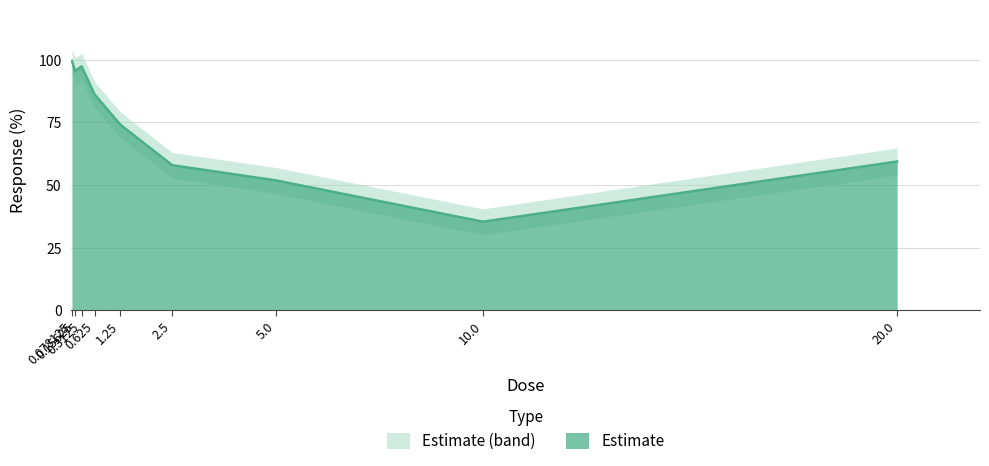

What is the change in value from 0.078125 to 0.15625?

-3.9